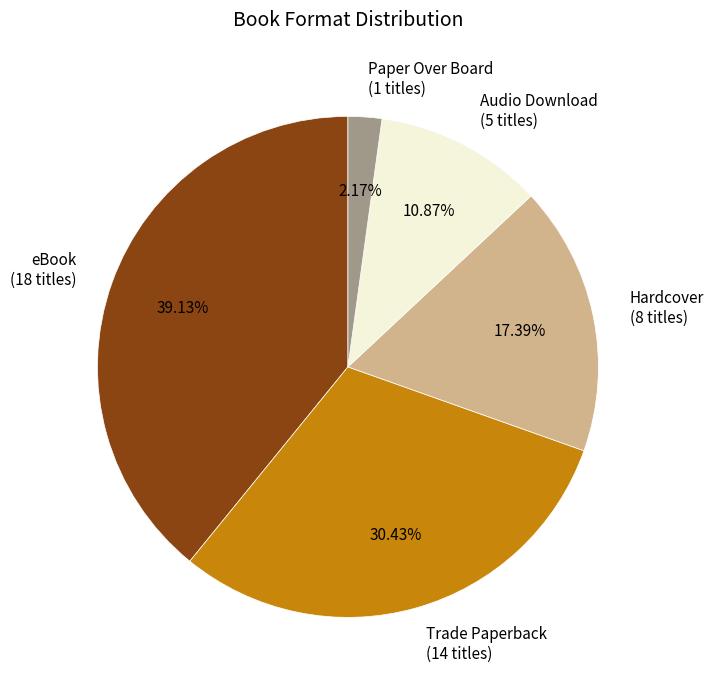

The eBook slice represents 32% of the pie. True or false?

False